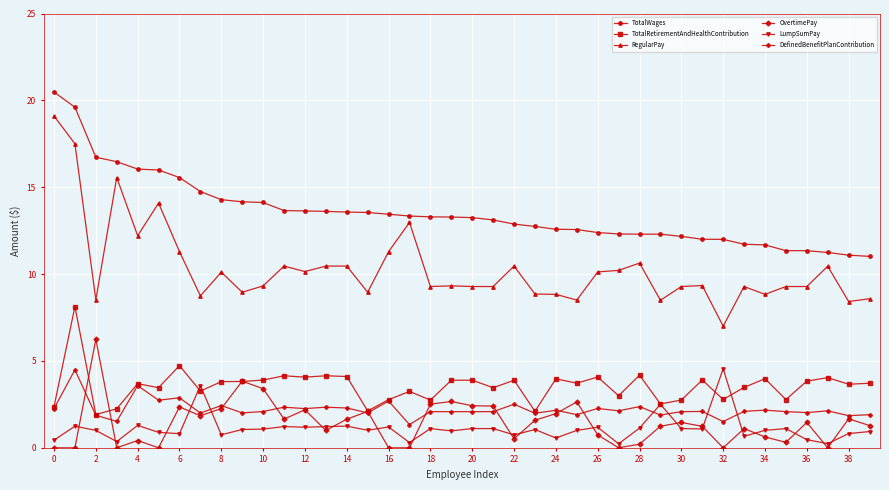

How many lines are shown in the chart?

6